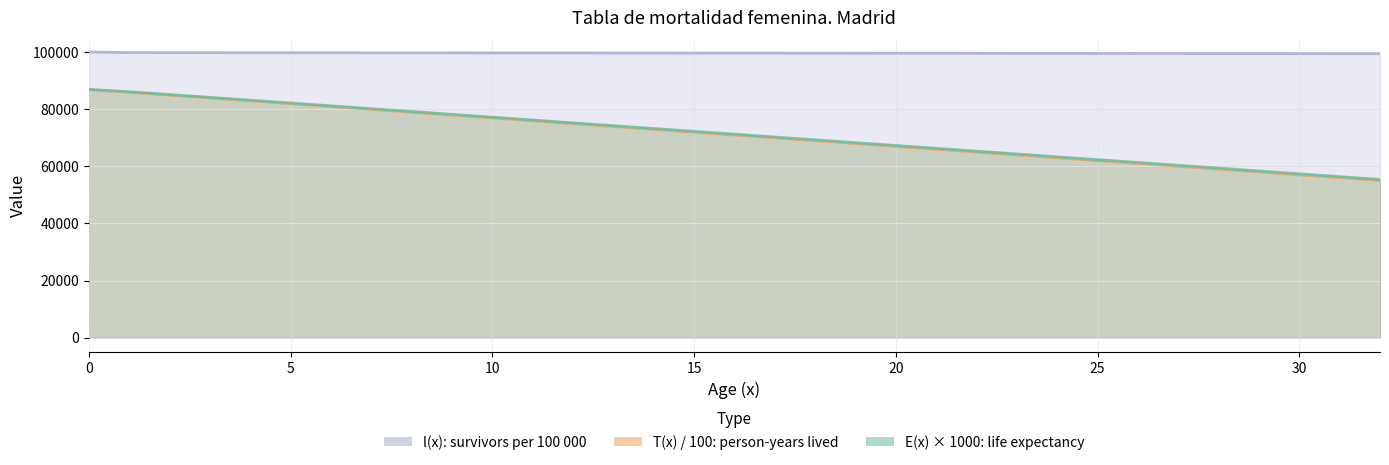

Is it true that E(x) equals 105084.5 at 11?

False